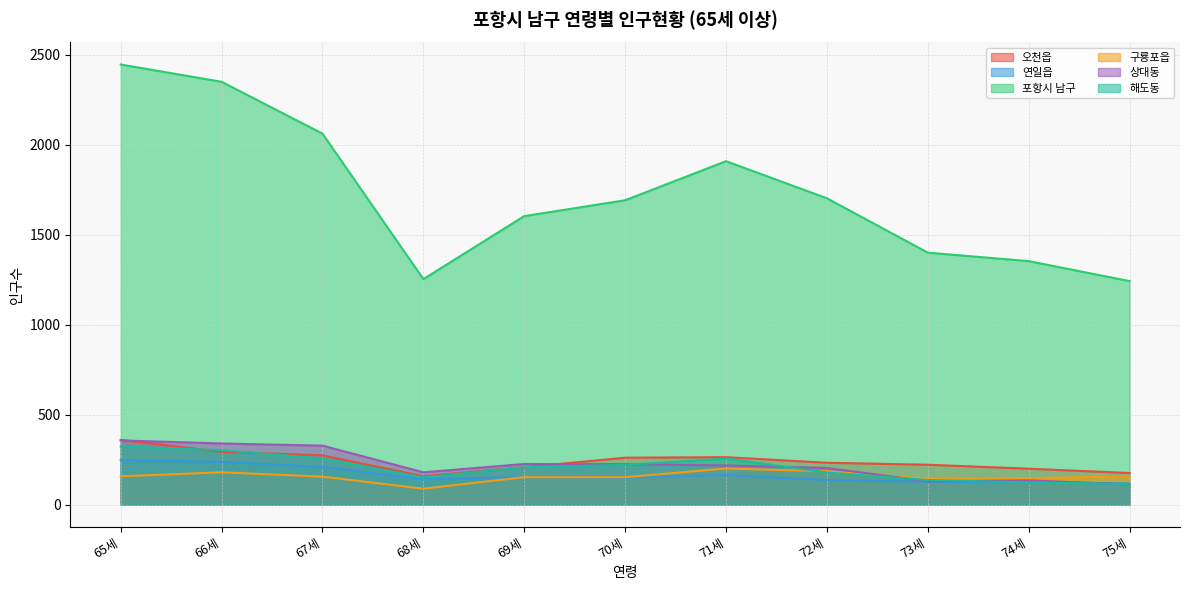

What is the value of the 오천읍 point at the 10th from the left?

200